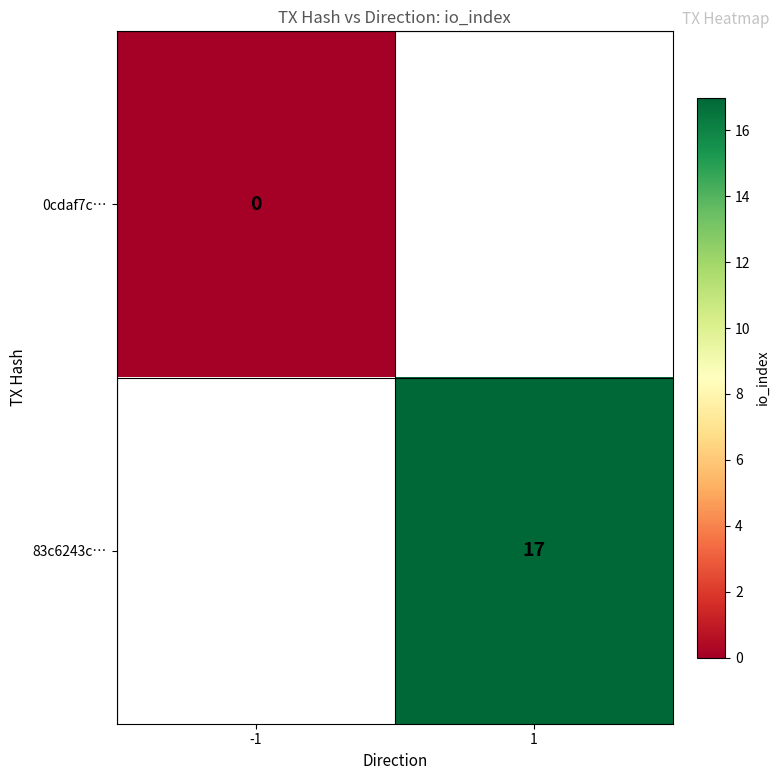

Is the value of 0cdaf7c… at -1 greater than the value of 83c6243c… at 1?

No